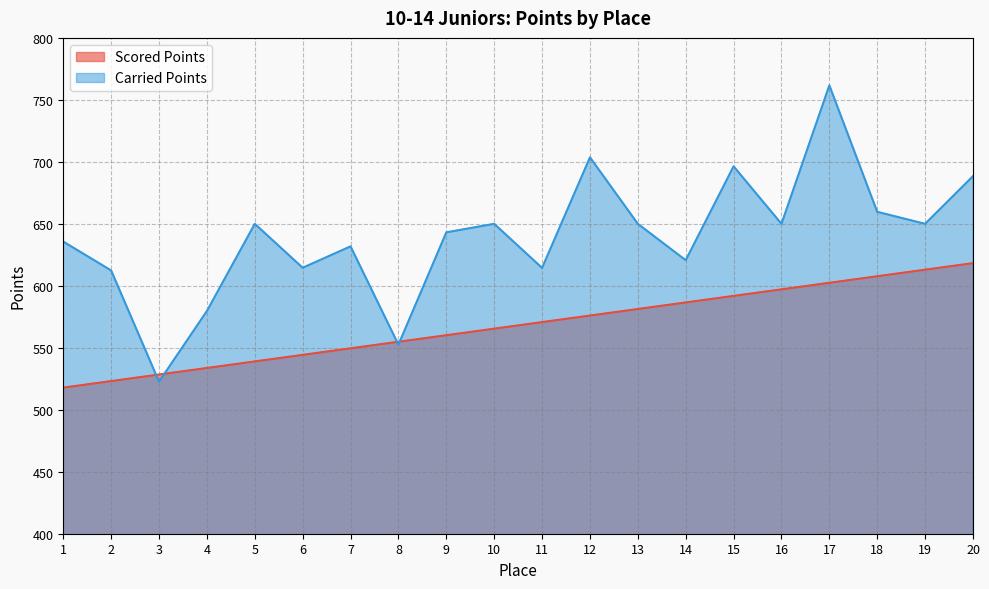

Rank the series at 14 from highest to lowest value.

Carried Points, Scored Points